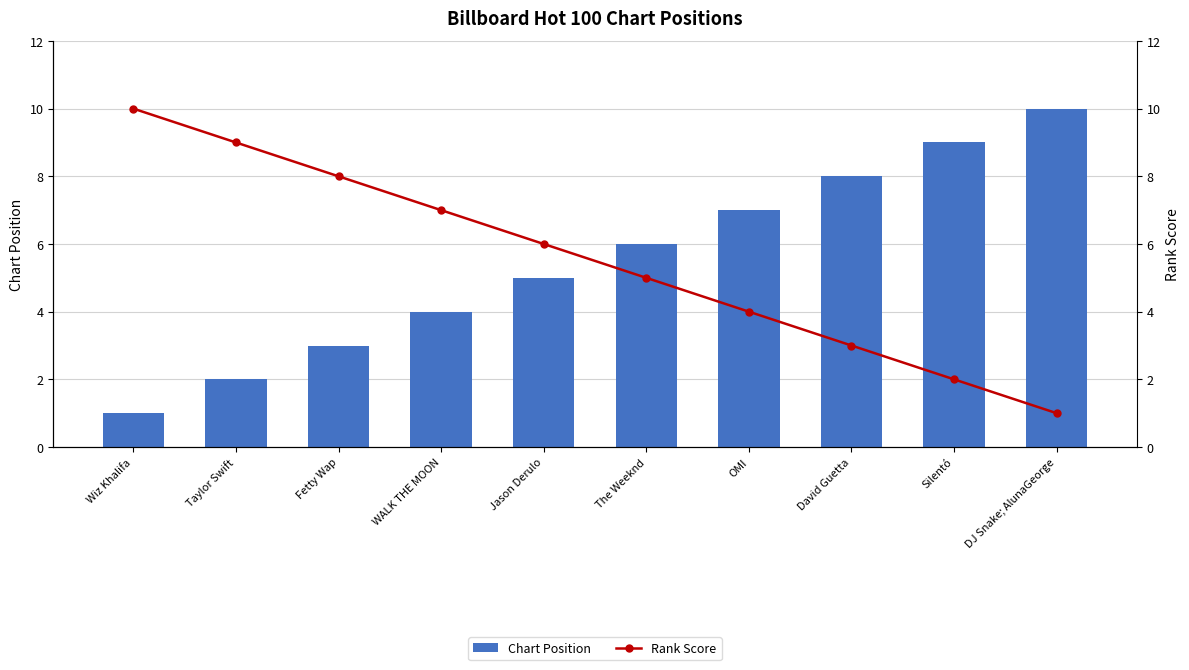

What is the label of the 4th bar from the right?

OMI